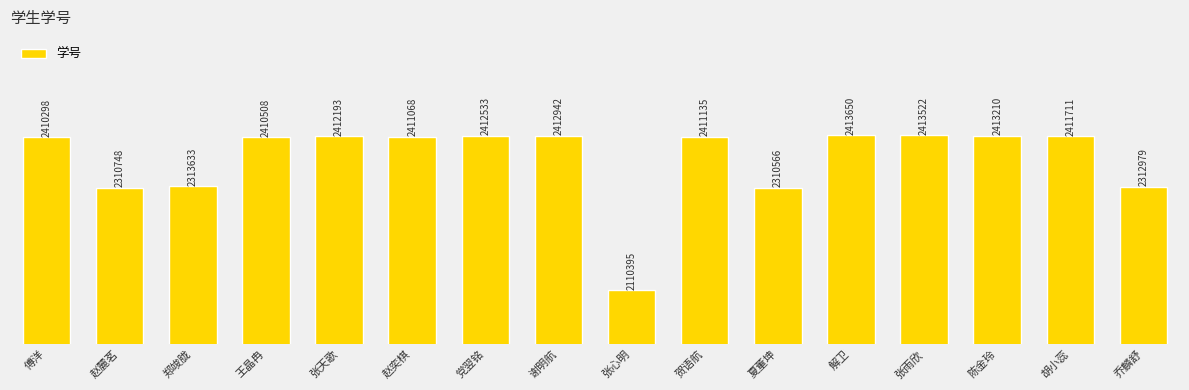

Which category has the highest value across all series?

解卫